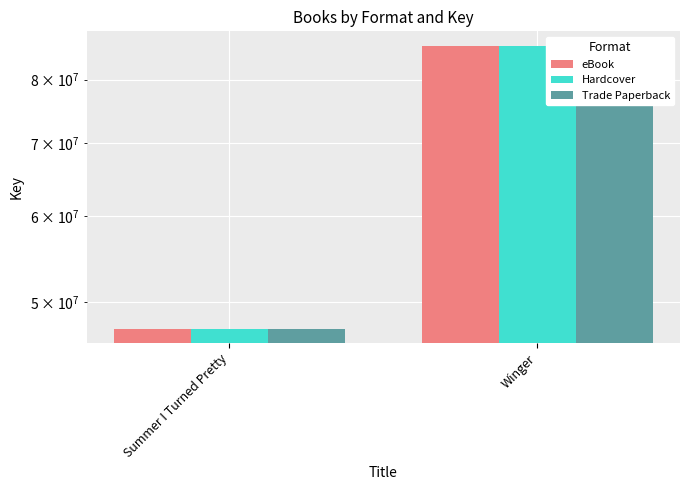

What is the sum of all Hardcover values?

133251963